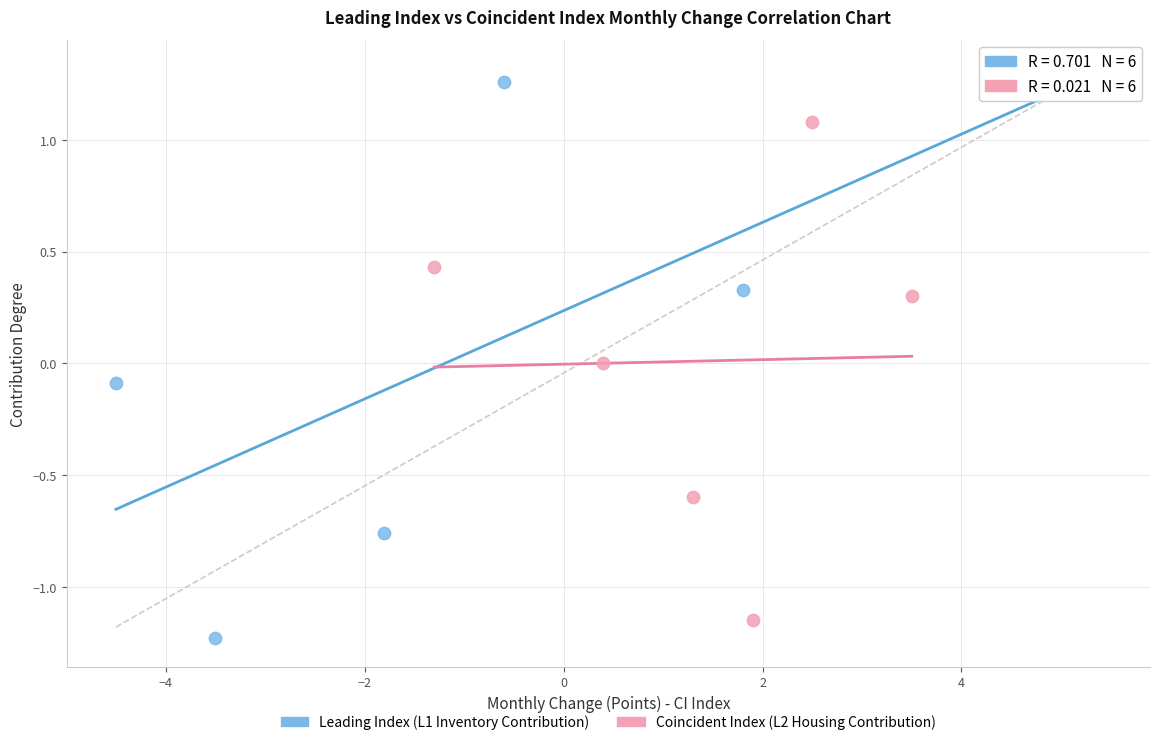

Which series contains the highest Y value?

Leading Index (L1 Inventory Contribution)